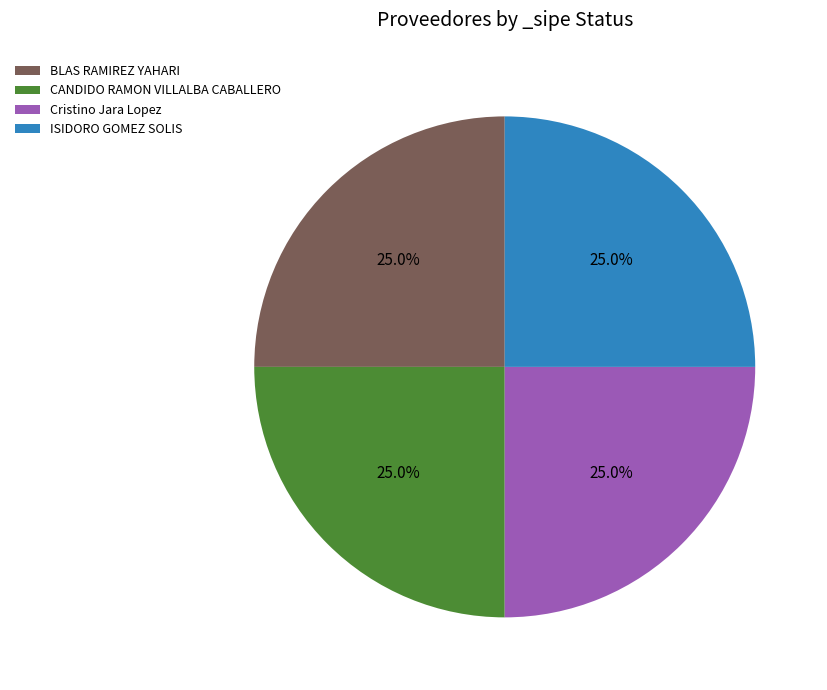

Does any single category account for the majority?

No